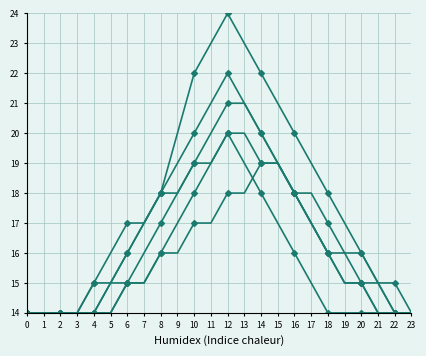

How many lines are shown in the chart?

6